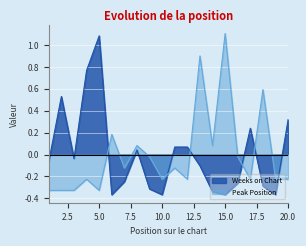

At which category does Weeks on Chart reach its first local peak?

2